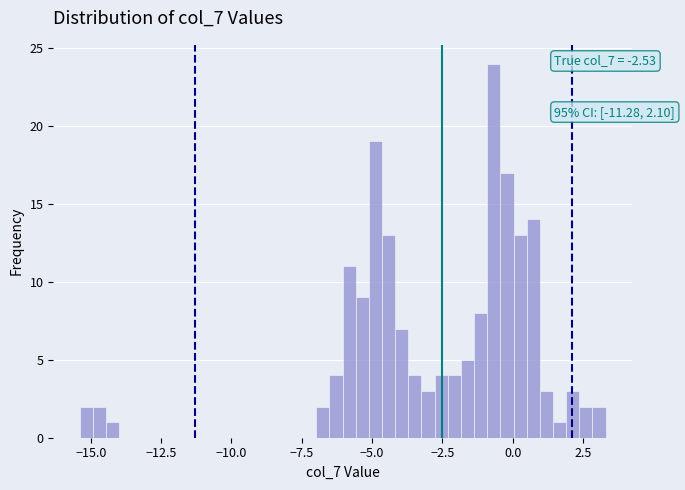

Read against the x-axis, roughly where is the centre of the tallest bar?

-0.5